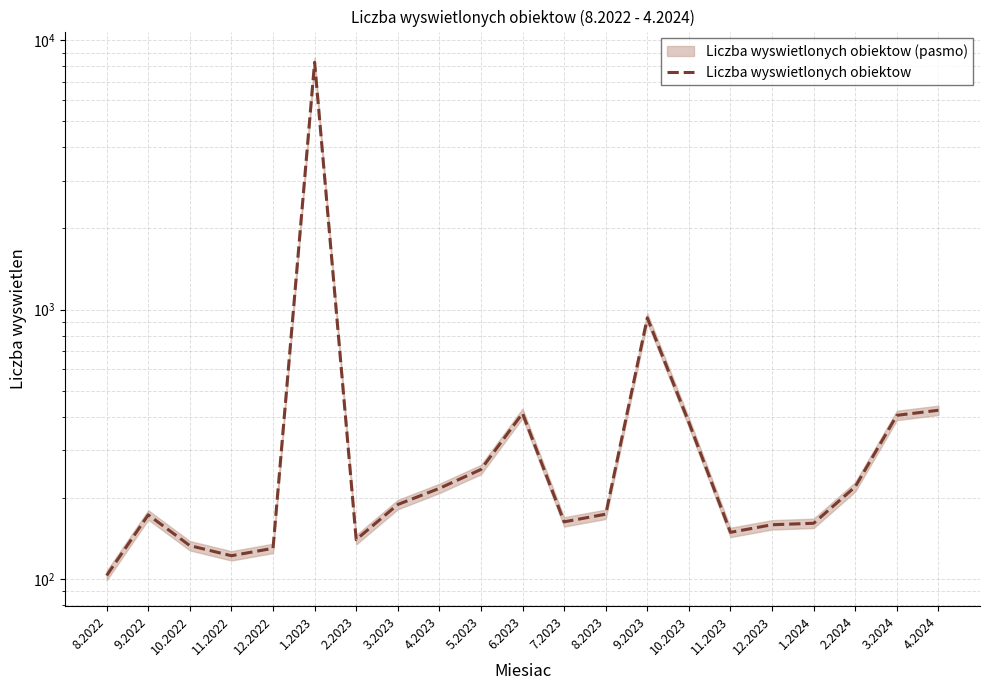

Where is the data nearest to the value 4191?

9.2023